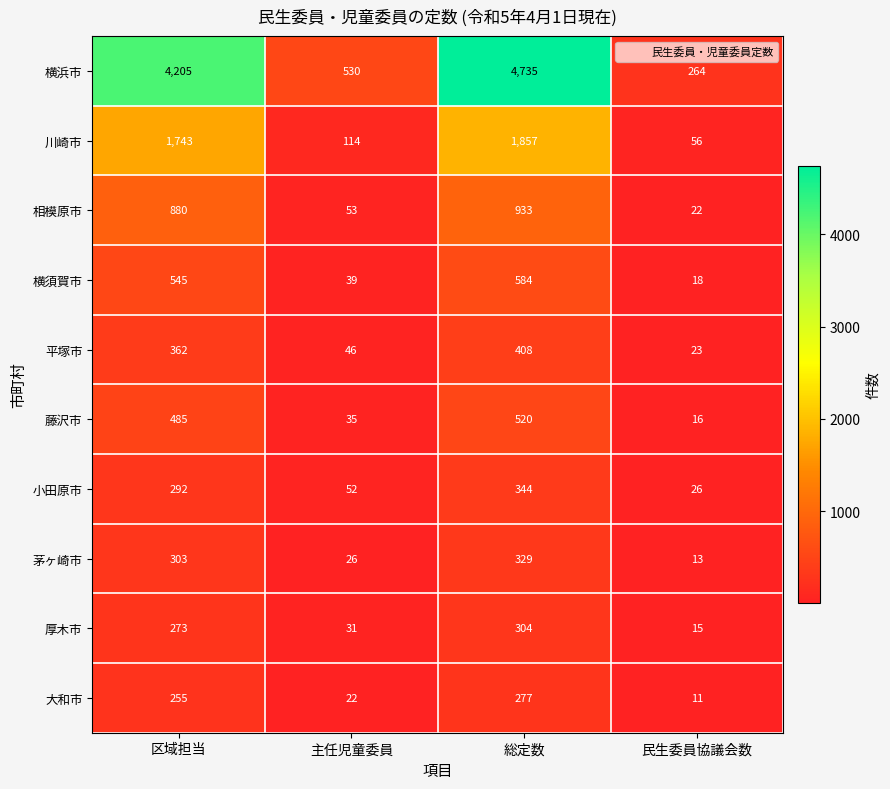

Count the number of categories in the chart.

4